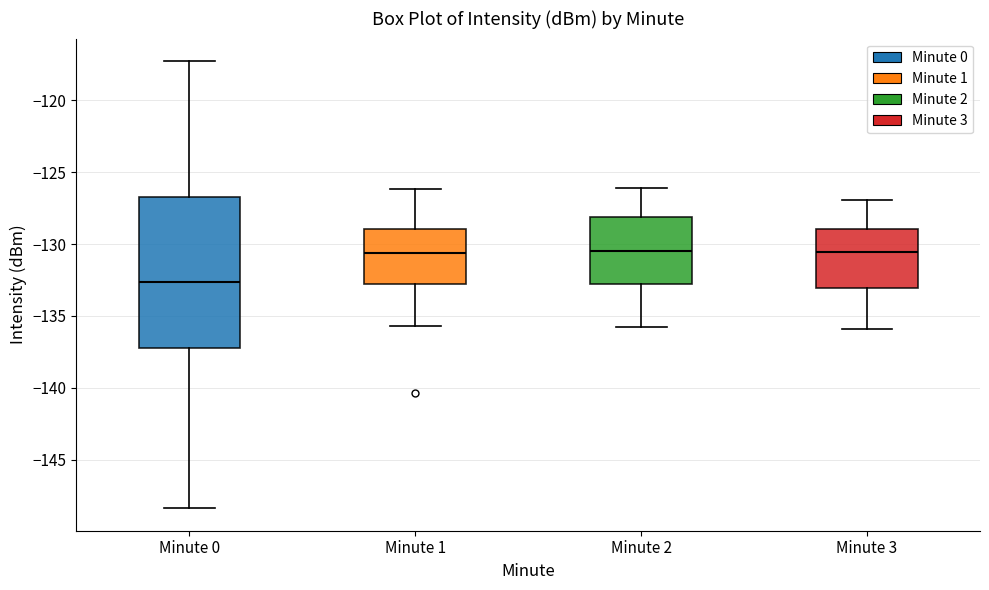

Reading left to right, transcribe this box plot: for each box, give where its median line is, the range the box spans, and where its two whiskers end, as read against the y-axis. The values are not printed on the chart, so give them approximately, as read against the axis.

Minute 0: median -132.5, box -137.0 to -126.5, whiskers -148.5 to -117.5
Minute 1: median -130.5, box -133.0 to -129.0, whiskers -135.5 to -126.0
Minute 2: median -130.5, box -133.0 to -128.0, whiskers -136.0 to -126.0
Minute 3: median -130.5, box -133.0 to -129.0, whiskers -136.0 to -127.0